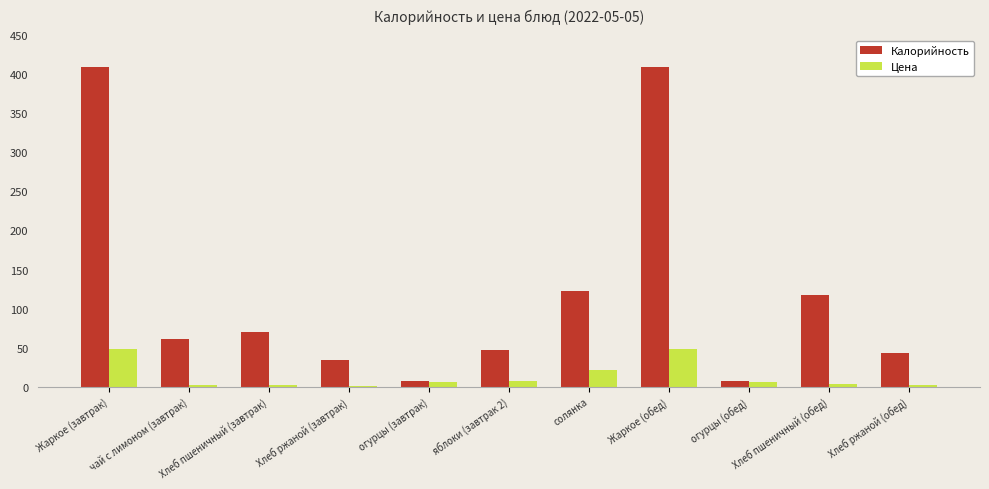

What is the label of the 5th bar from the right?

солянка